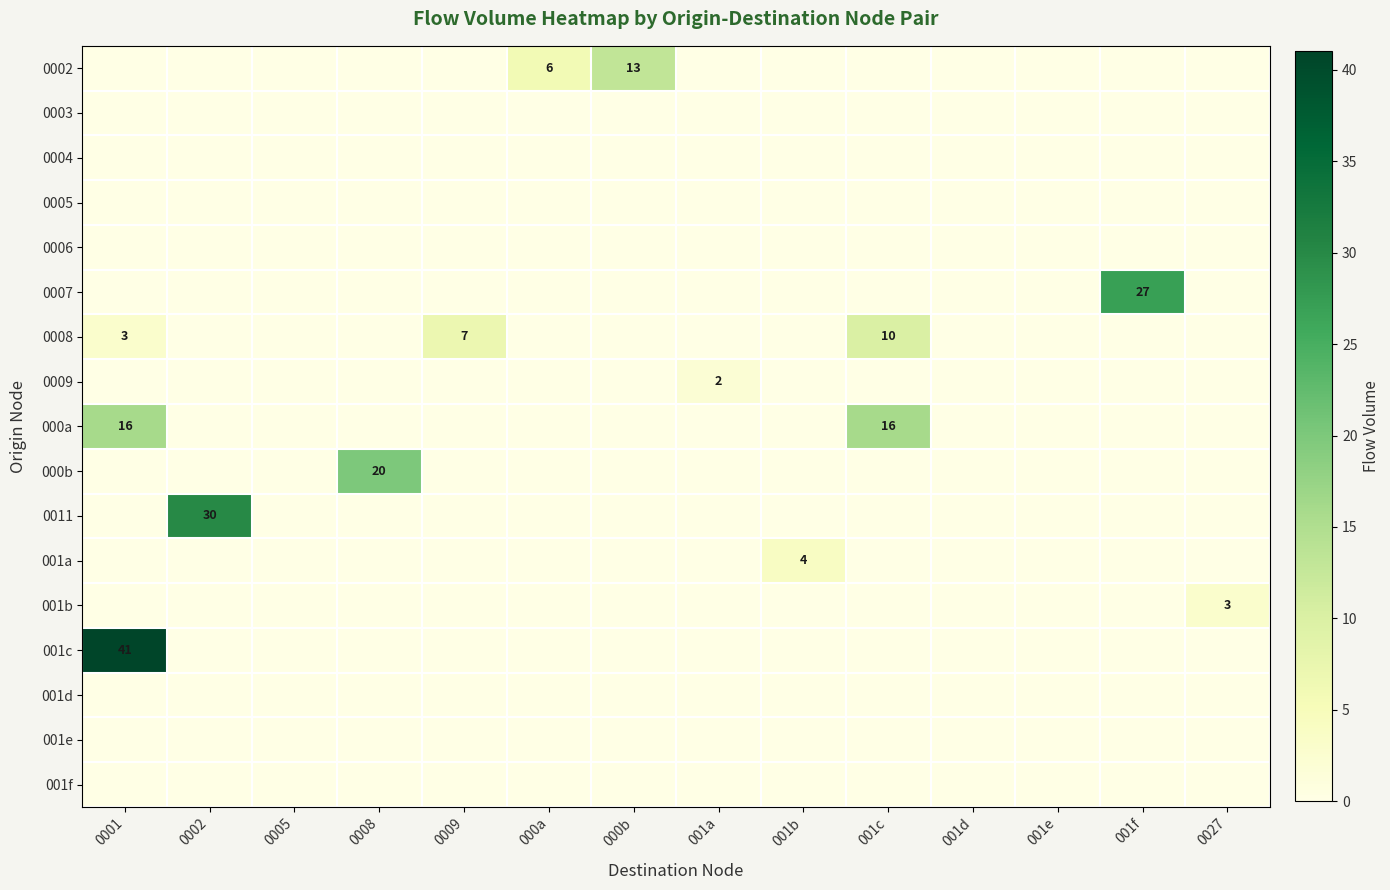

Between 000b and 001f, which is larger?

000b